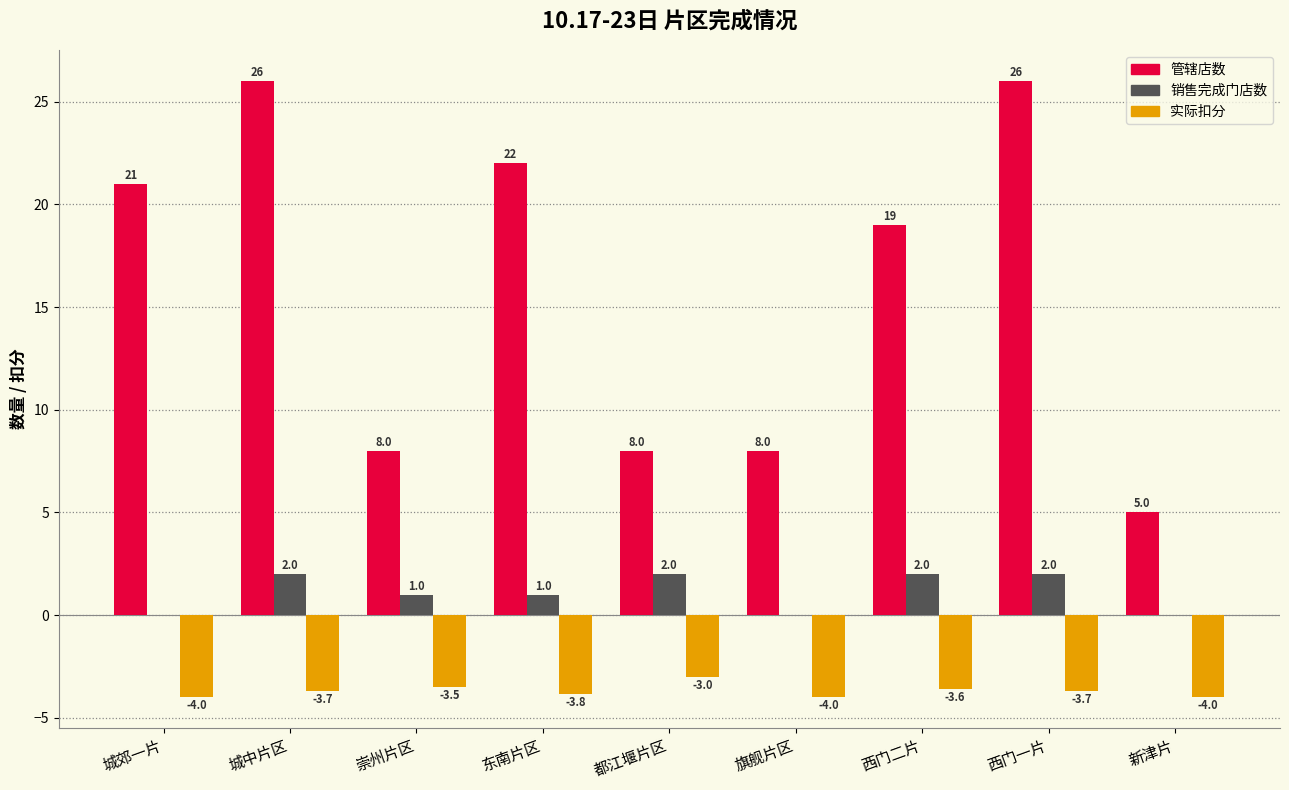

What are all the series names shown in the legend?

管辖店数, 销售完成门店数, 实际扣分